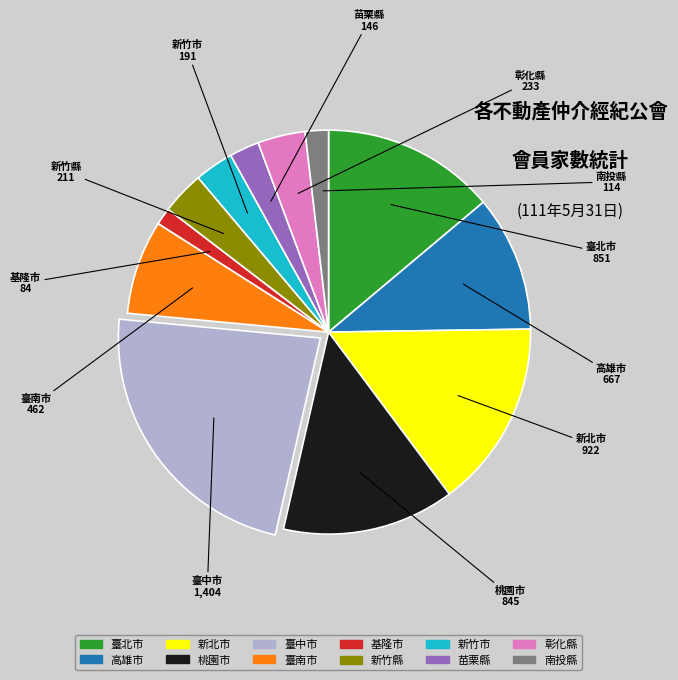

Approximately how many times larger is the value at 臺中市 compared to 基隆市?

16.7